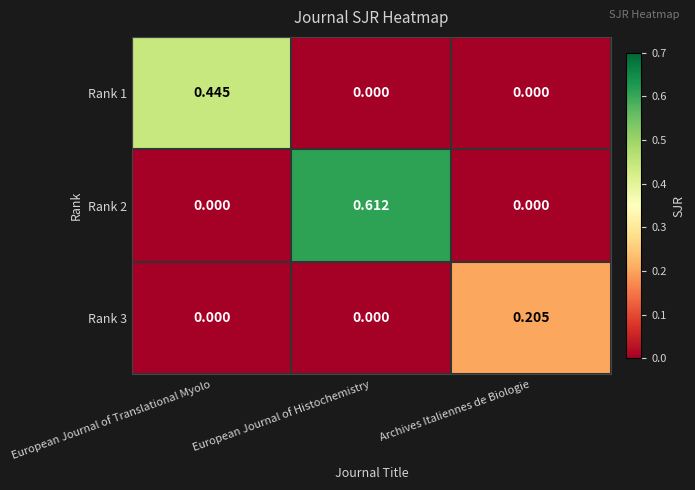

How many positive values does the Rank 3 series have?

1